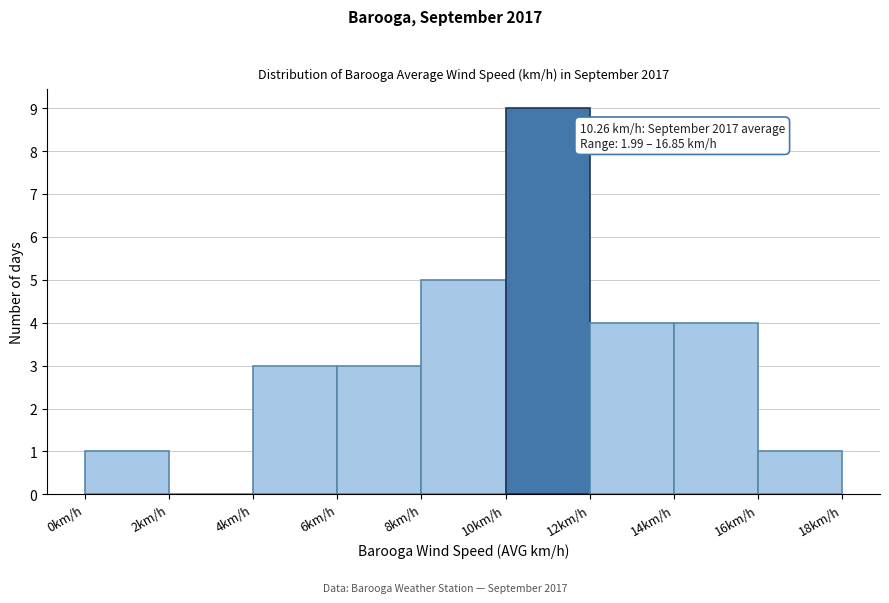

Which range on the x-axis has the tallest bar?

10 to 12